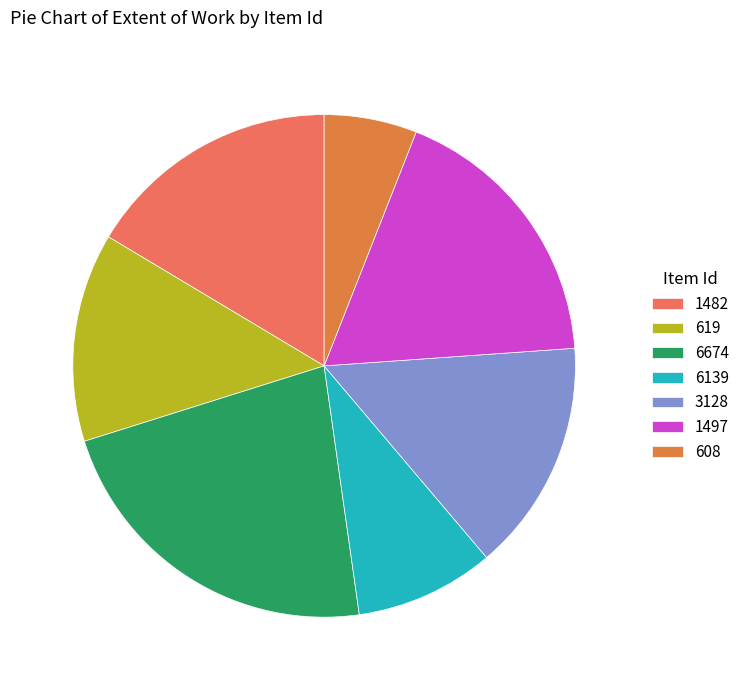

How many segments does this pie chart have?

7